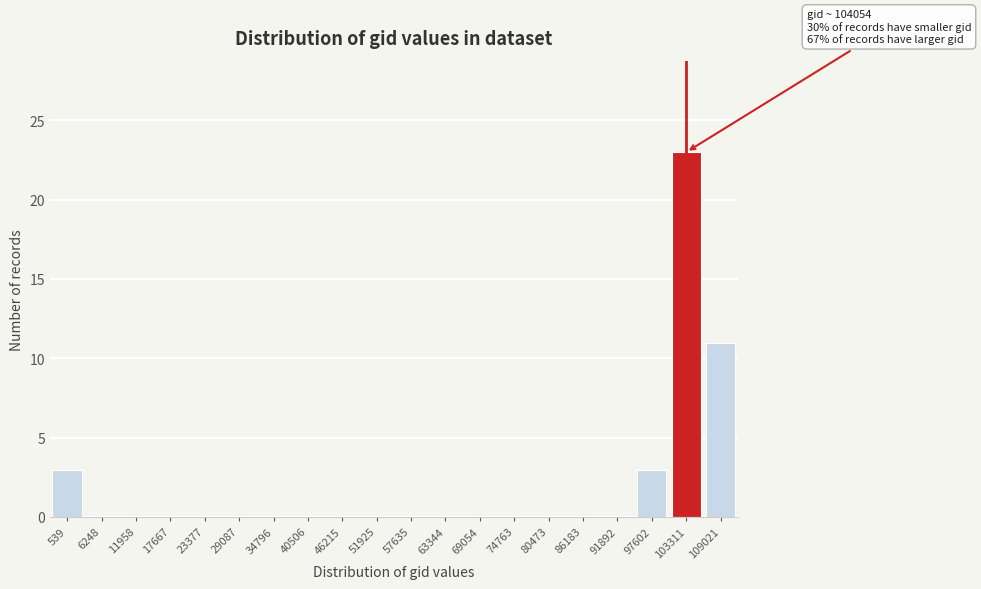

Reading left to right, list all the values displayed in this chart.

539=3	6248=0	11958=0	17667=0	23377=0	29087=0	34796=0	40506=0	46215=0	51925=0	57635=0	63344=0	69054=0	74763=0	80473=0	86183=0	91892=0	97602=3	103311=23	109021=11